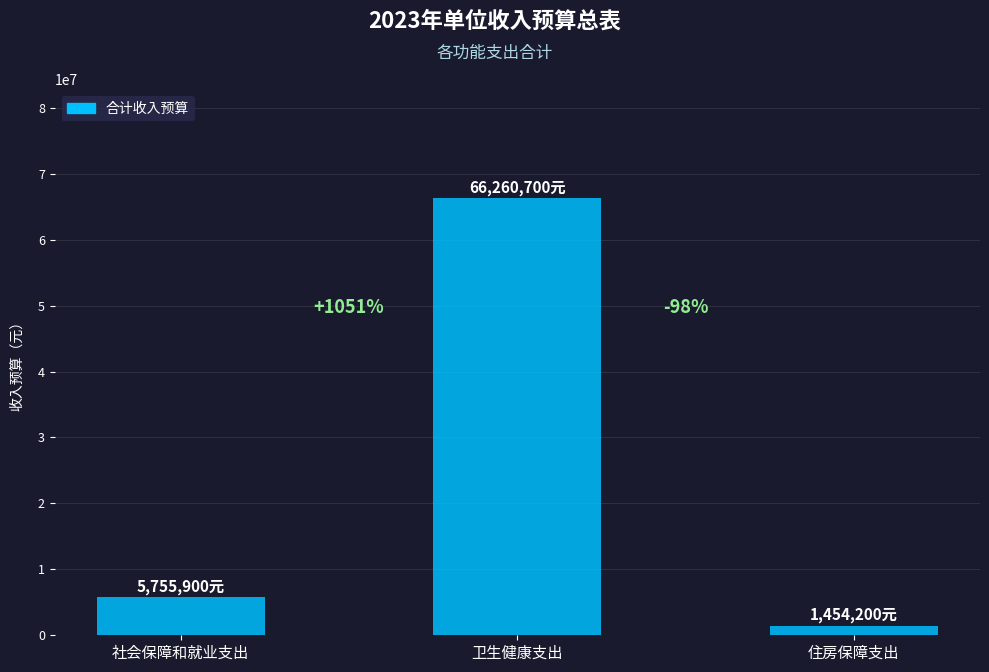

Read the value at 社会保障和就业支出, to the nearest 50.

5755900